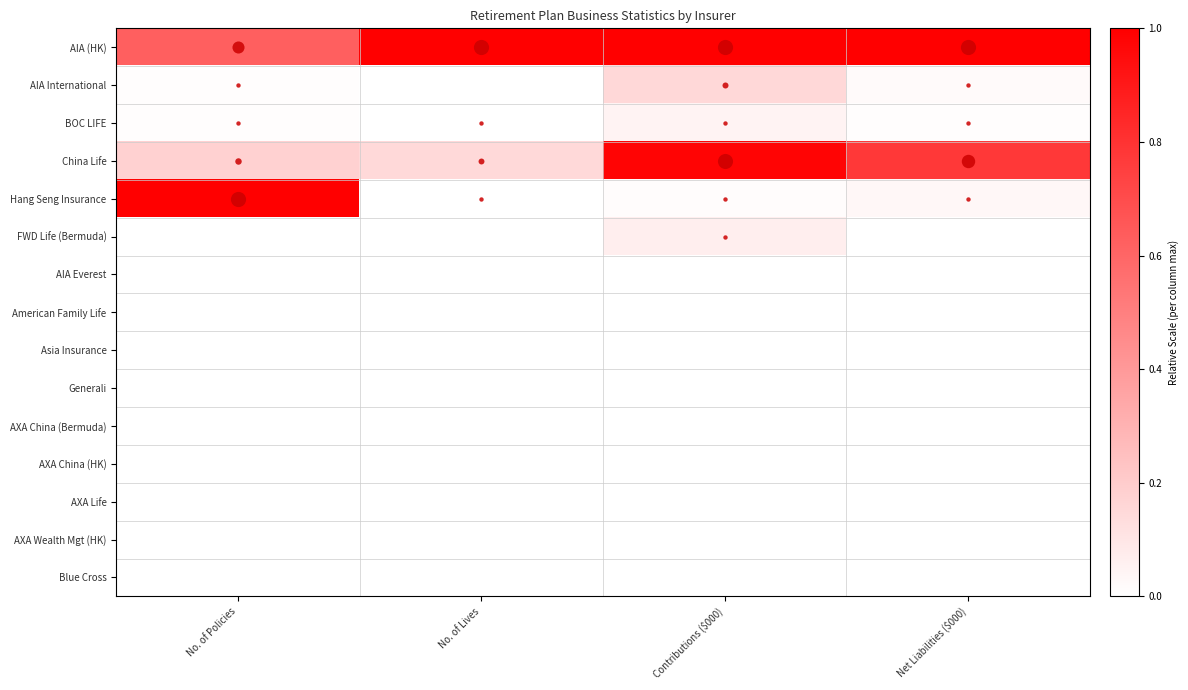

Reading left to right, what are all the values shown in this chart?

AIA (HK): No. of Policies=0.6	No. of Lives=1.0	Contributions ($000)=1.0	Net Liabilities ($000)=1.0
AIA International: No. of Policies=0.0	No. of Lives=0.0	Contributions ($000)=0.2	Net Liabilities ($000)=0.0
BOC LIFE: No. of Policies=0.0	No. of Lives=0.0	Contributions ($000)=0.0	Net Liabilities ($000)=0.0
China Life: No. of Policies=0.2	No. of Lives=0.2	Contributions ($000)=1.0	Net Liabilities ($000)=0.8
Hang Seng Insurance: No. of Policies=1.0	No. of Lives=0.0	Contributions ($000)=0.0	Net Liabilities ($000)=0.0
FWD Life (Bermuda): No. of Policies=0.0	No. of Lives=0.0	Contributions ($000)=0.1	Net Liabilities ($000)=0.0
AIA Everest: No. of Policies=0.0	No. of Lives=0.0	Contributions ($000)=0.0	Net Liabilities ($000)=0.0
American Family Life: No. of Policies=0.0	No. of Lives=0.0	Contributions ($000)=0.0	Net Liabilities ($000)=0.0
Asia Insurance: No. of Policies=0.0	No. of Lives=0.0	Contributions ($000)=0.0	Net Liabilities ($000)=0.0
Generali: No. of Policies=0.0	No. of Lives=0.0	Contributions ($000)=0.0	Net Liabilities ($000)=0.0
AXA China (Bermuda): No. of Policies=0.0	No. of Lives=0.0	Contributions ($000)=0.0	Net Liabilities ($000)=0.0
AXA China (HK): No. of Policies=0.0	No. of Lives=0.0	Contributions ($000)=0.0	Net Liabilities ($000)=0.0
AXA Life: No. of Policies=0.0	No. of Lives=0.0	Contributions ($000)=0.0	Net Liabilities ($000)=0.0
AXA Wealth Mgt (HK): No. of Policies=0.0	No. of Lives=0.0	Contributions ($000)=0.0	Net Liabilities ($000)=0.0
Blue Cross: No. of Policies=0.0	No. of Lives=0.0	Contributions ($000)=0.0	Net Liabilities ($000)=0.0